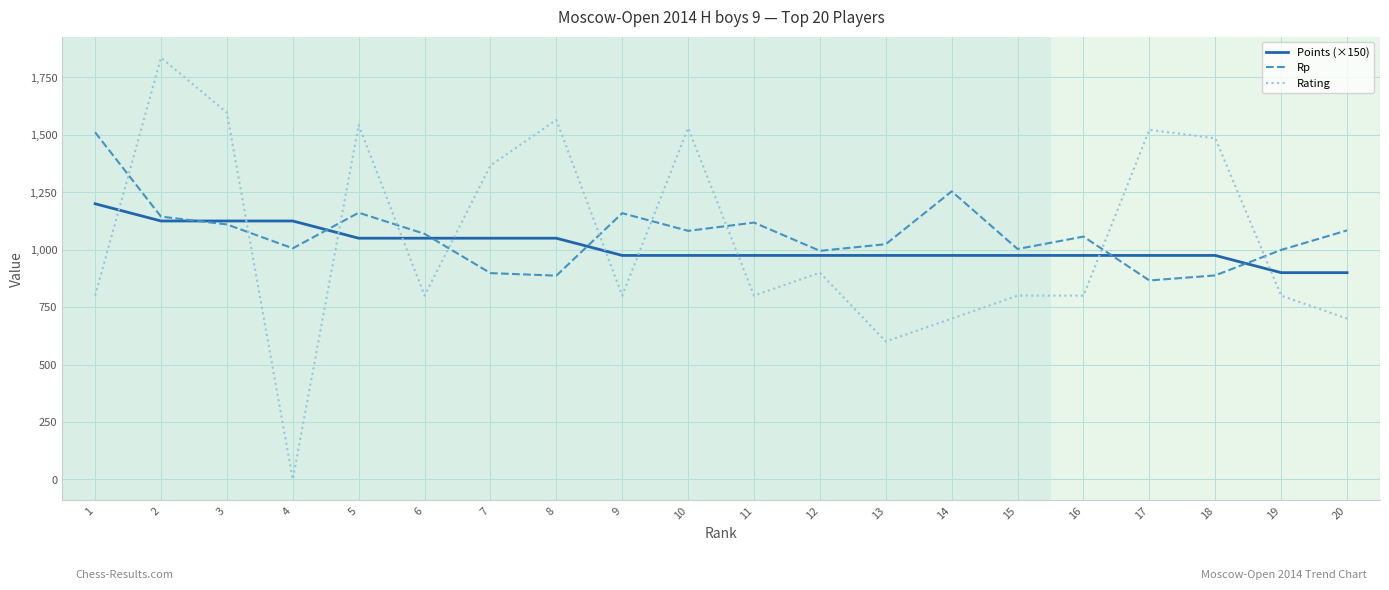

Which category has the lowest value in the Rp series?

17